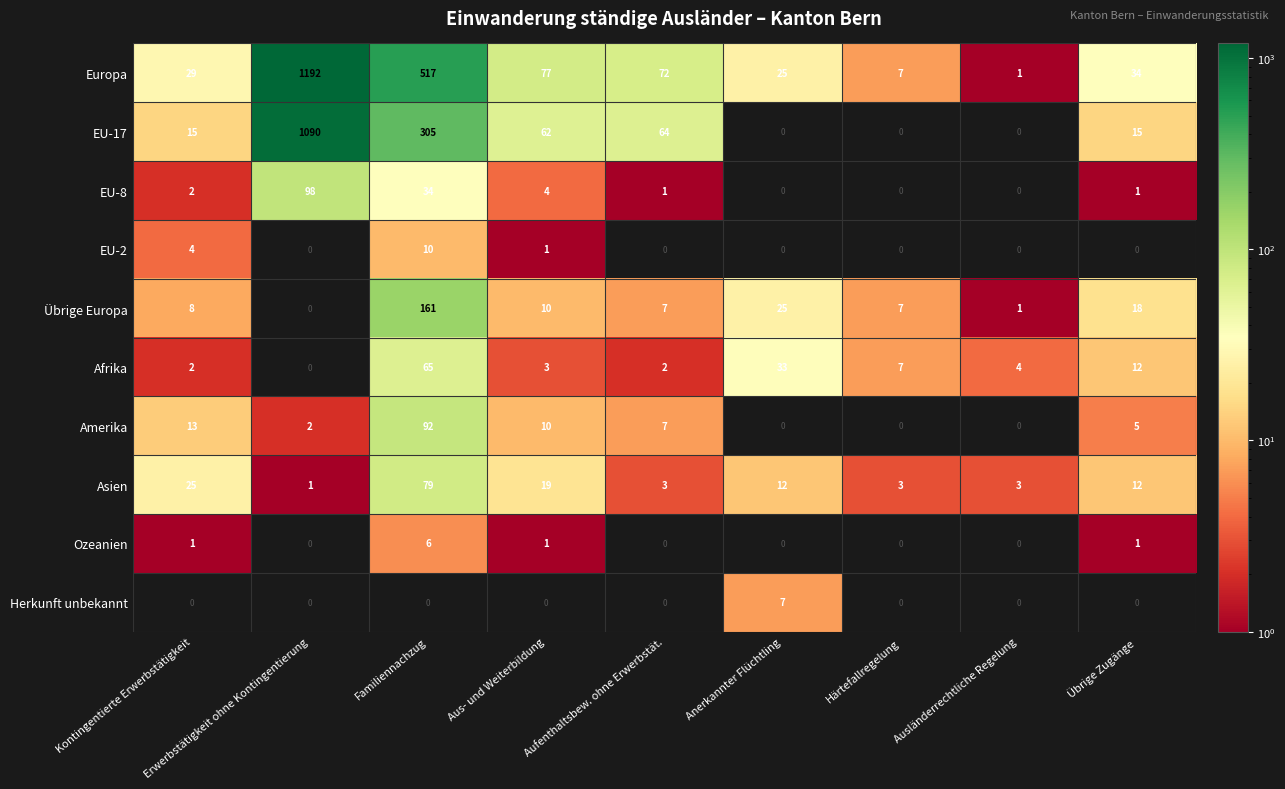

How many data points does each series have?

9